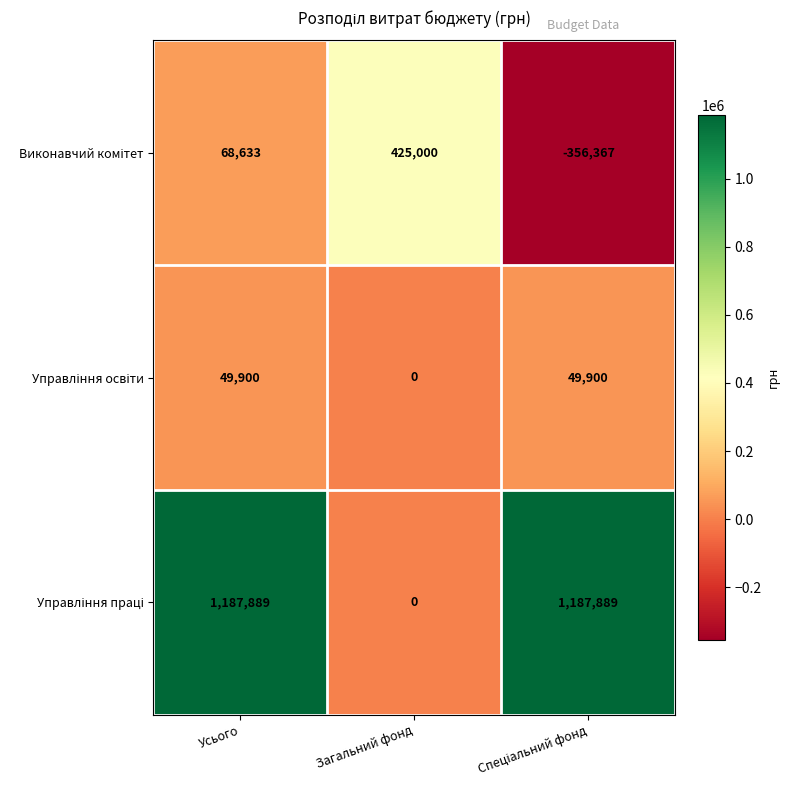

What is the spread (max minus min) of values at Загальний фонд?

425000